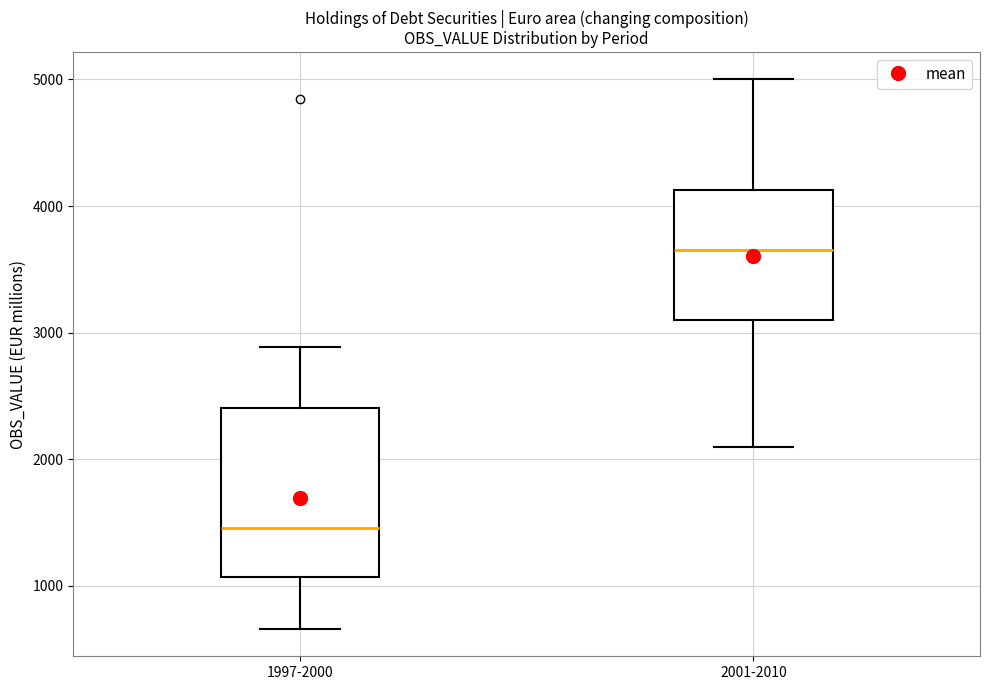

Reading left to right, transcribe this box plot: for each box, give where its median line is, the range the box spans, and where its two whiskers end, as read against the y-axis. The values are not printed on the chart, so give them approximately, as read against the axis.

1997-2000: median 1500, box 1100 to 2400, whiskers 700 to 2900
2001-2010: median 3700, box 3100 to 4100, whiskers 2100 to 5000